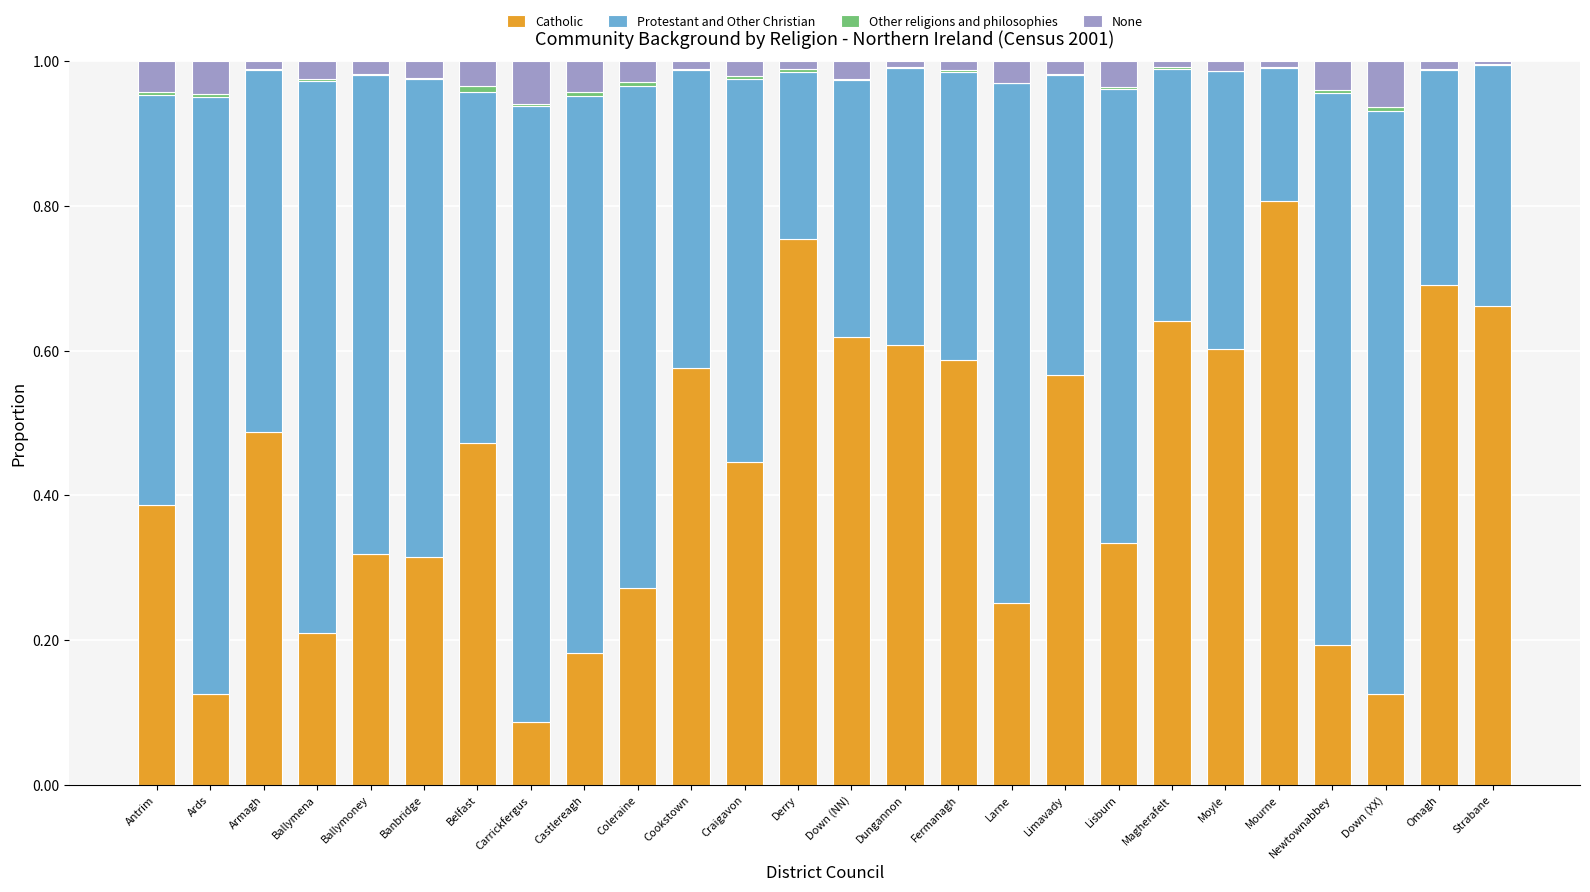

Are the bars grouped side by side (vs. stacked)?

No